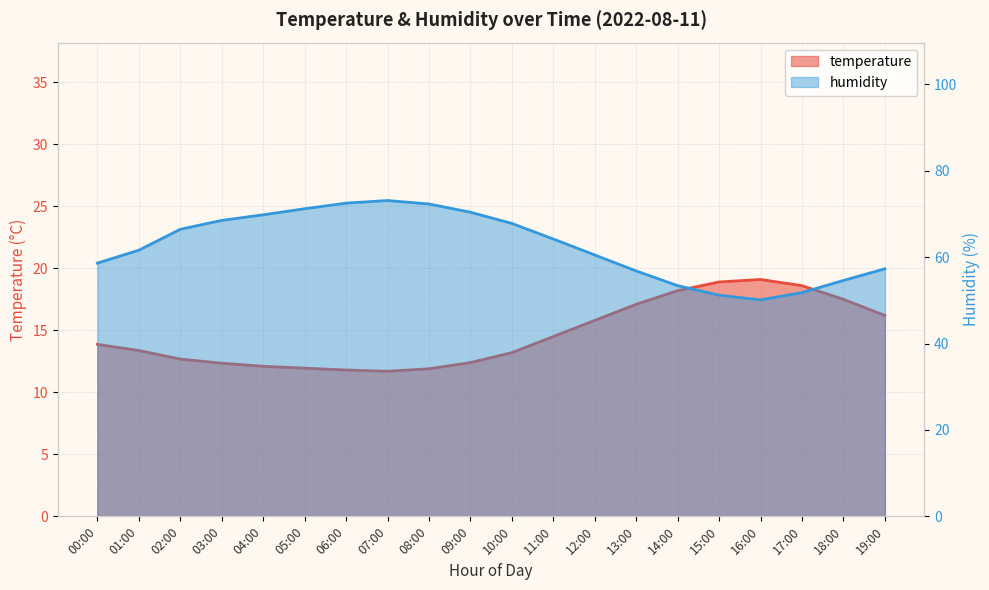

Rank the series by their average value, from lowest to highest.

temperature, humidity